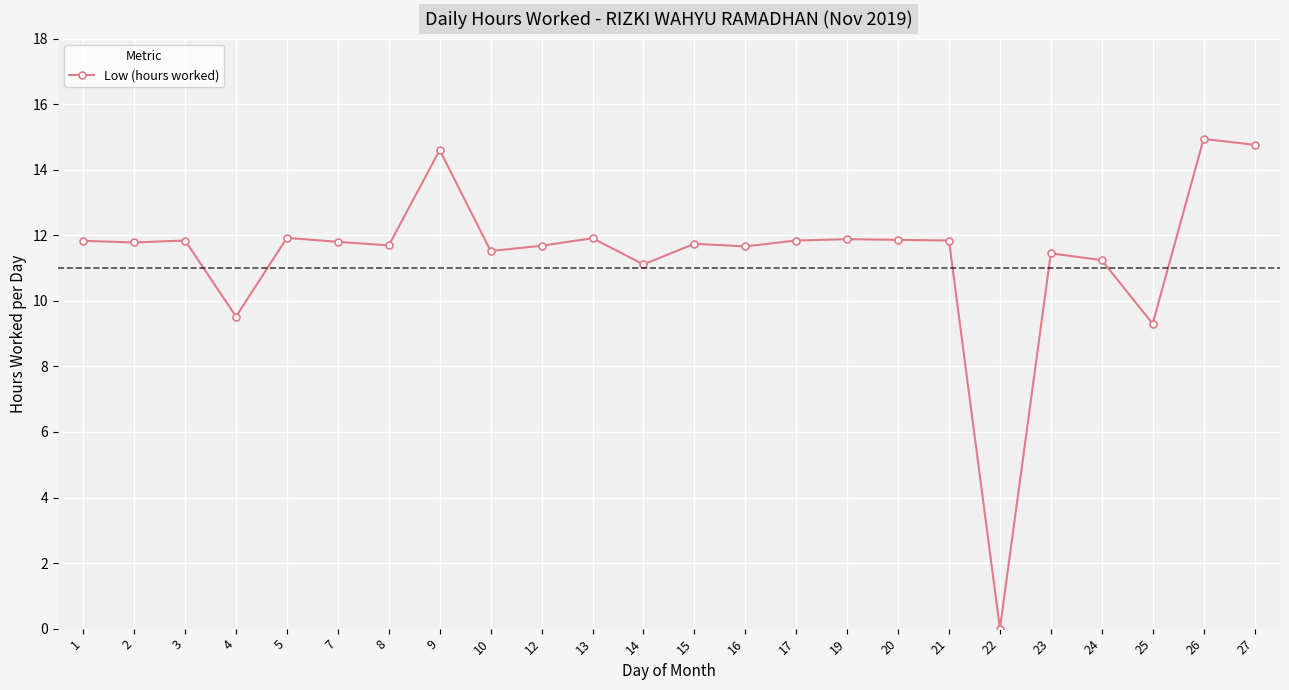

What is the ratio of the value at 26 to the value at 14?

1.3